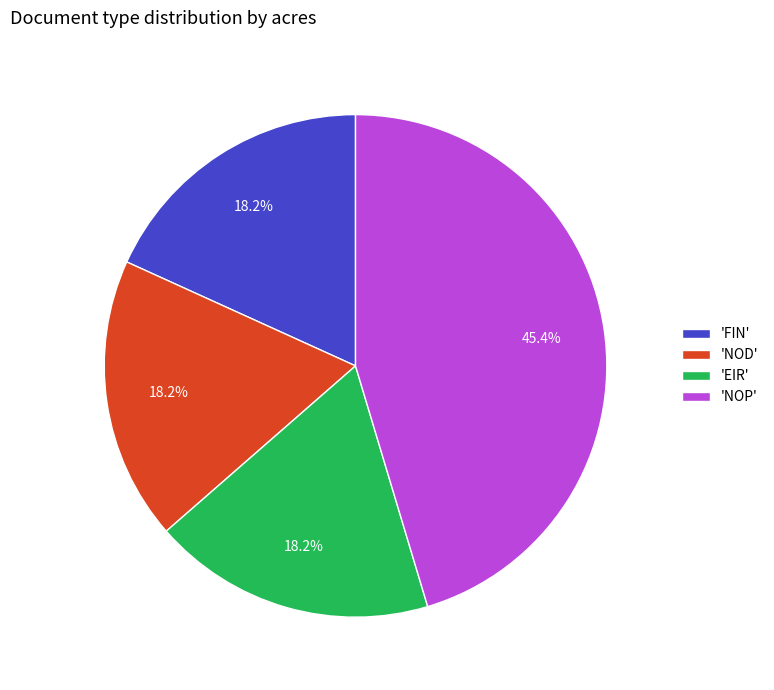

Count the number of slices in the pie.

4